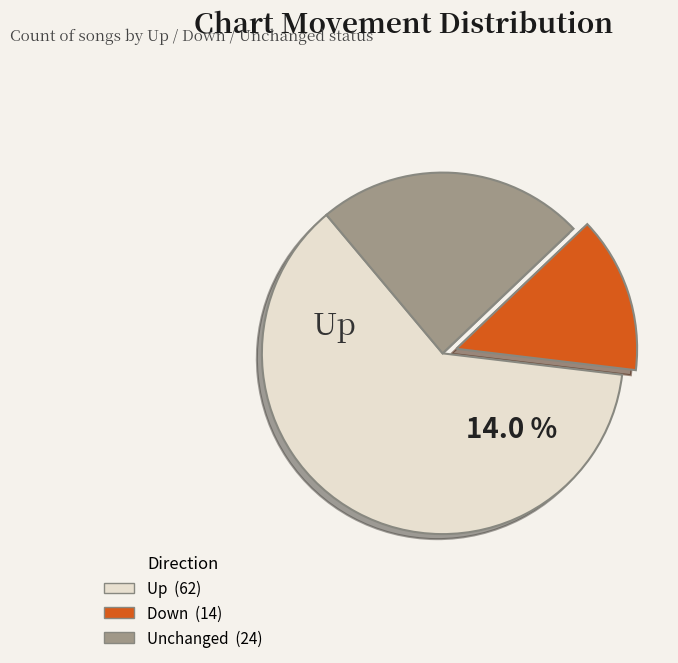

Combined, do down and - account for over 50%?

No